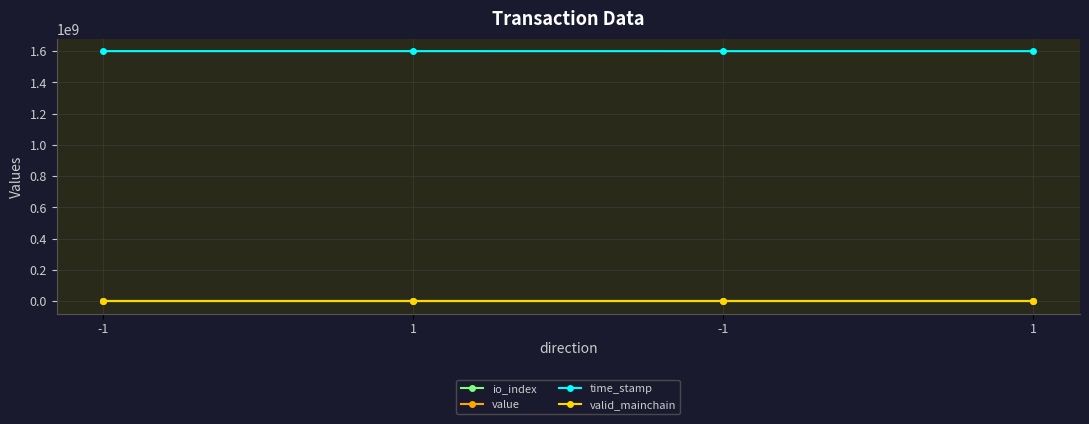

True or false: valid_mainchain and io_index cross at least once.

False